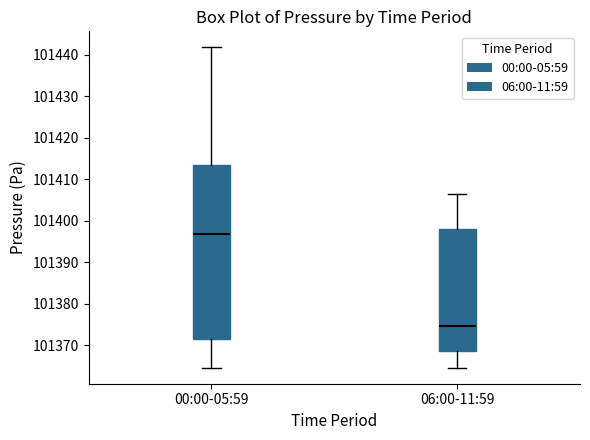

Which box's median line is the highest?

00:00-05:59